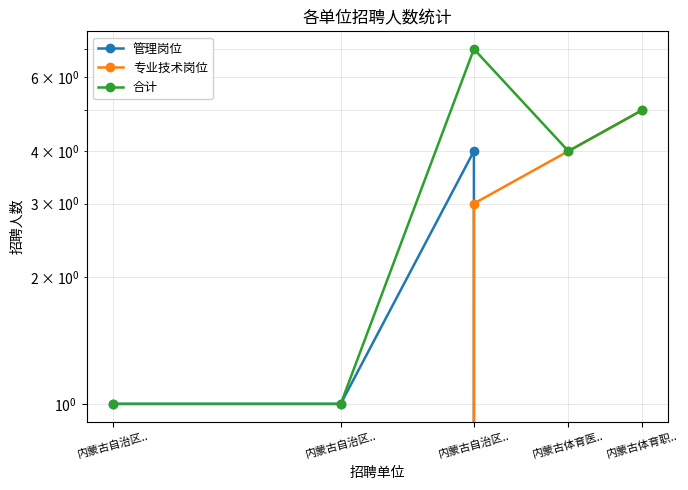

Reading left to right, list all the values displayed in this chart.

管理岗位: 1	1	4	0	0
专业技术岗位: 0	0	3	4	5
合计: 1	1	7	4	5